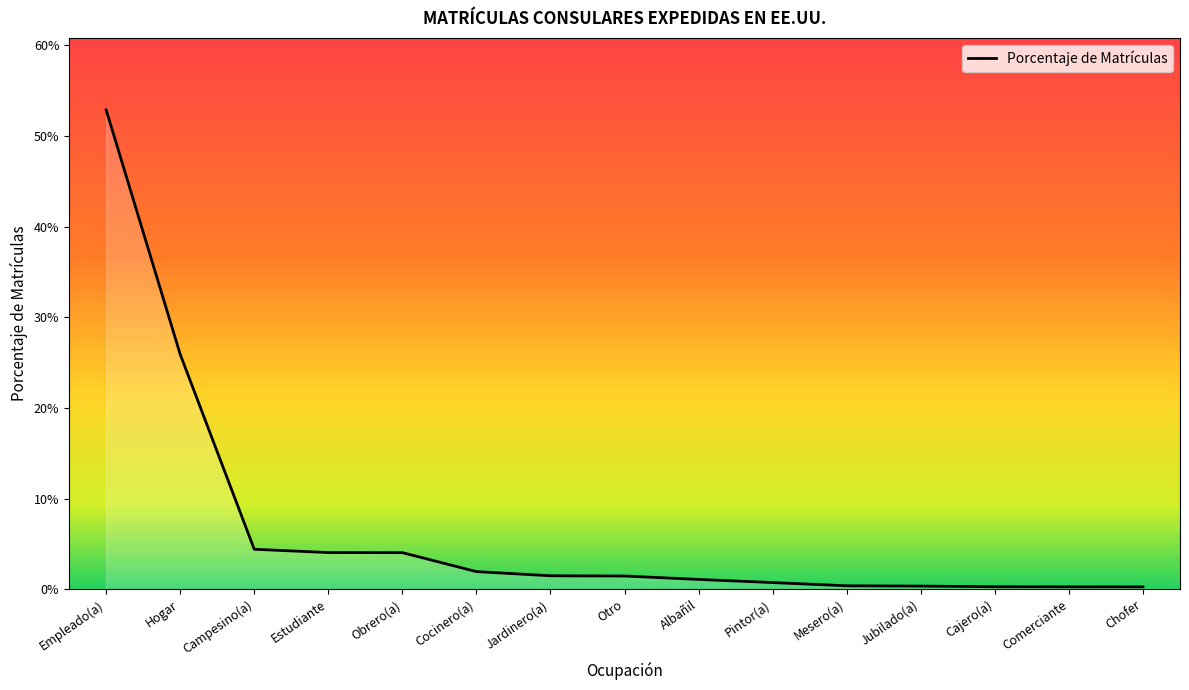

Where is the data nearest to the value 0?

Chofer